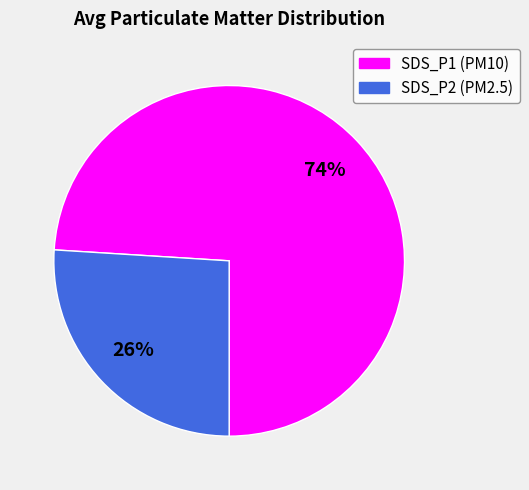

Between SDS_P1 and SDS_P2, which is larger?

SDS_P1